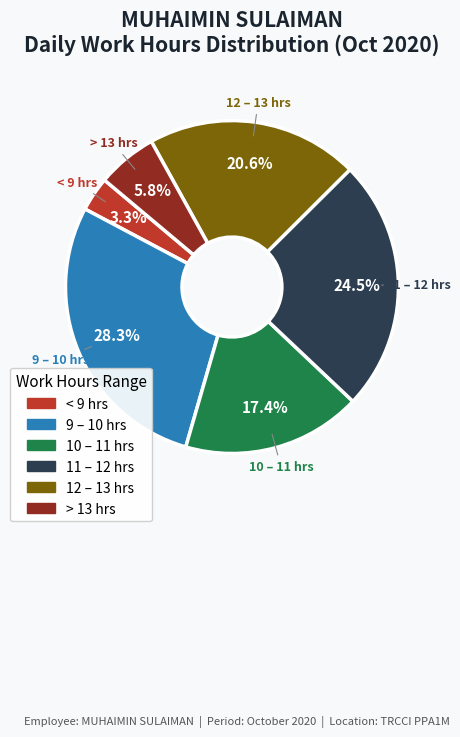

How many segments does this pie chart have?

6